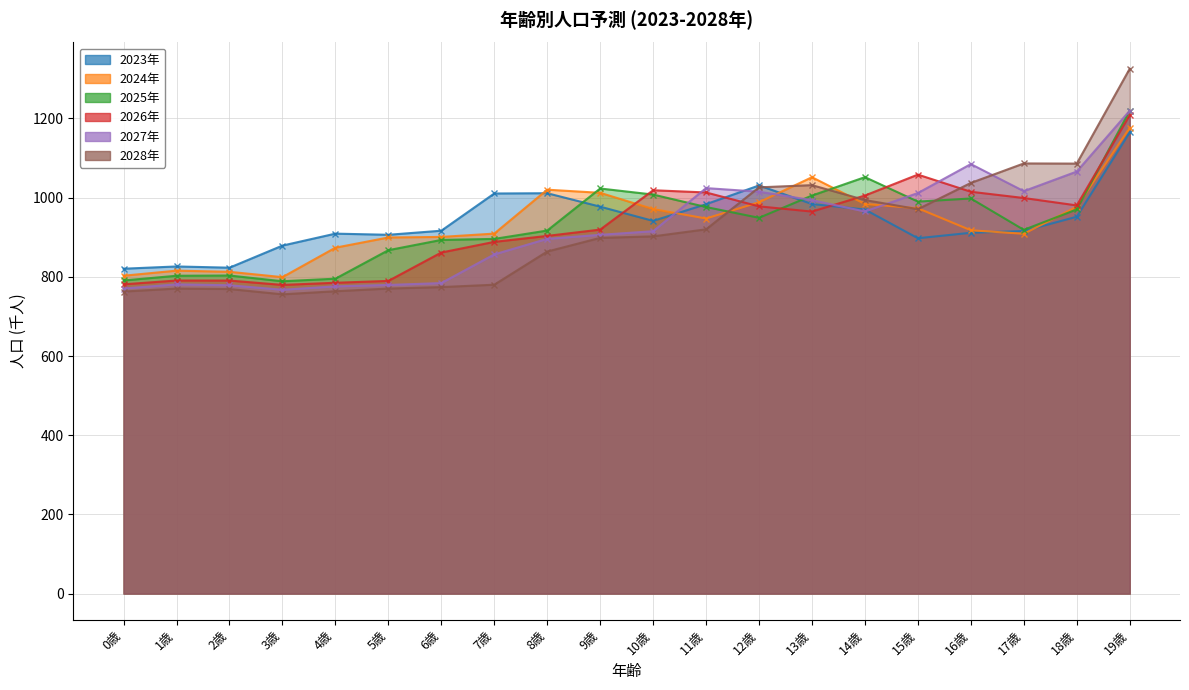

What is the difference between the maximum and minimum values in the 2025年 series?

430.8